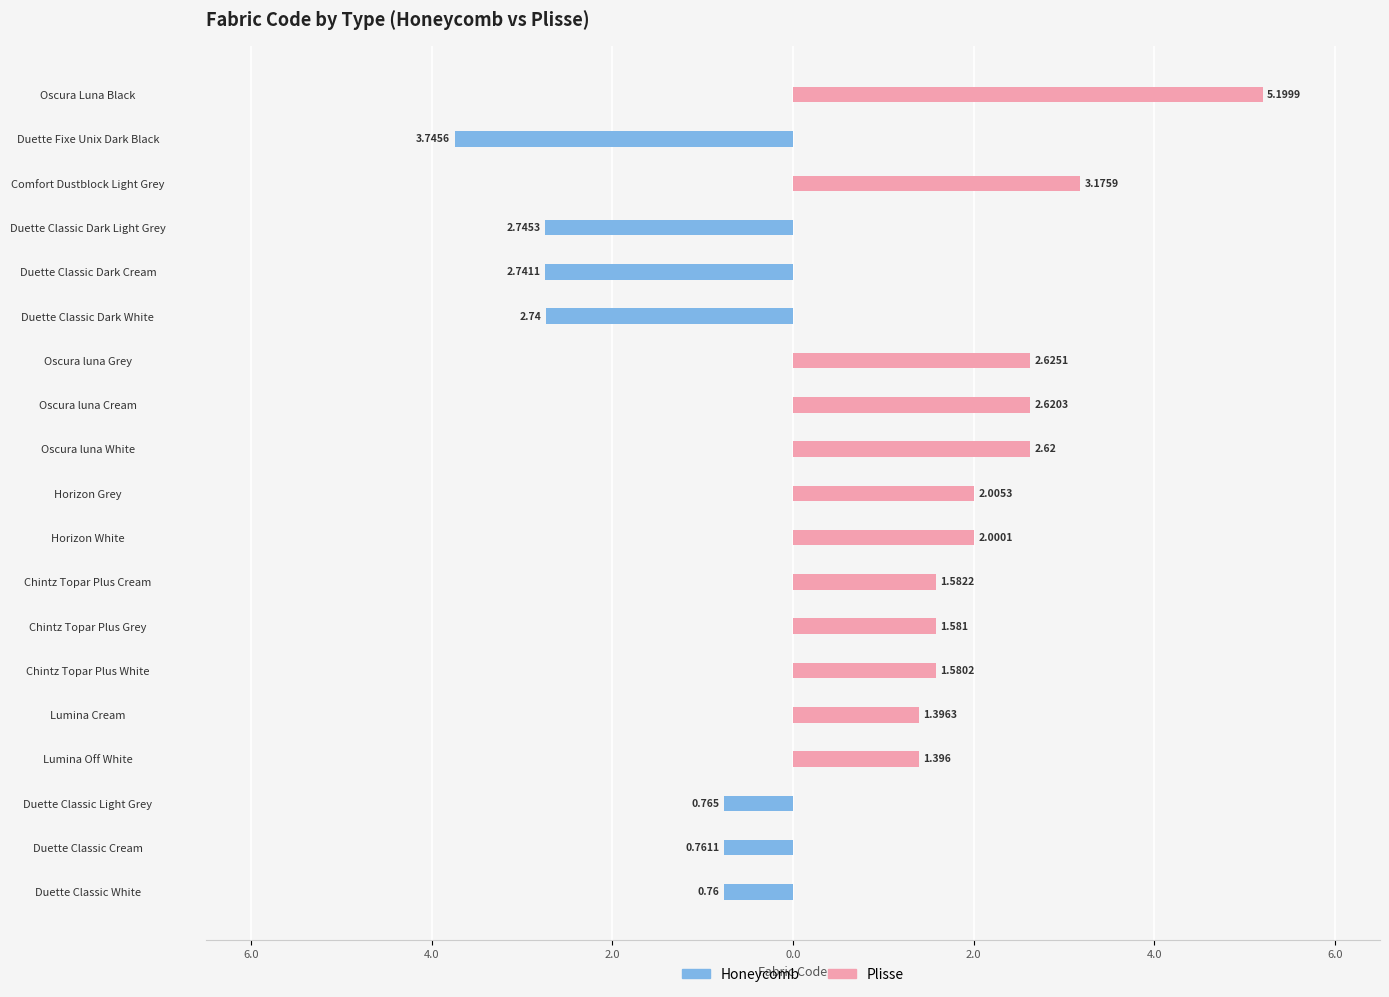

True or false: Honeycomb has a value of -0.8 at Duette Classic Light Grey.

True